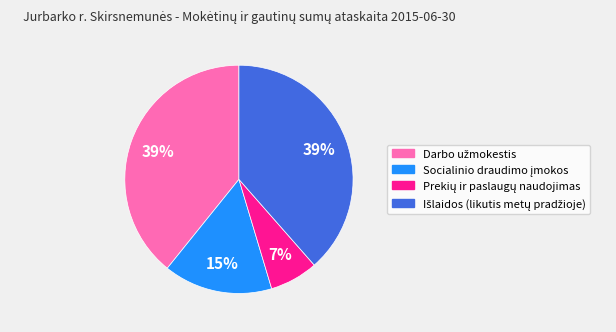

Does any single category account for the majority?

No